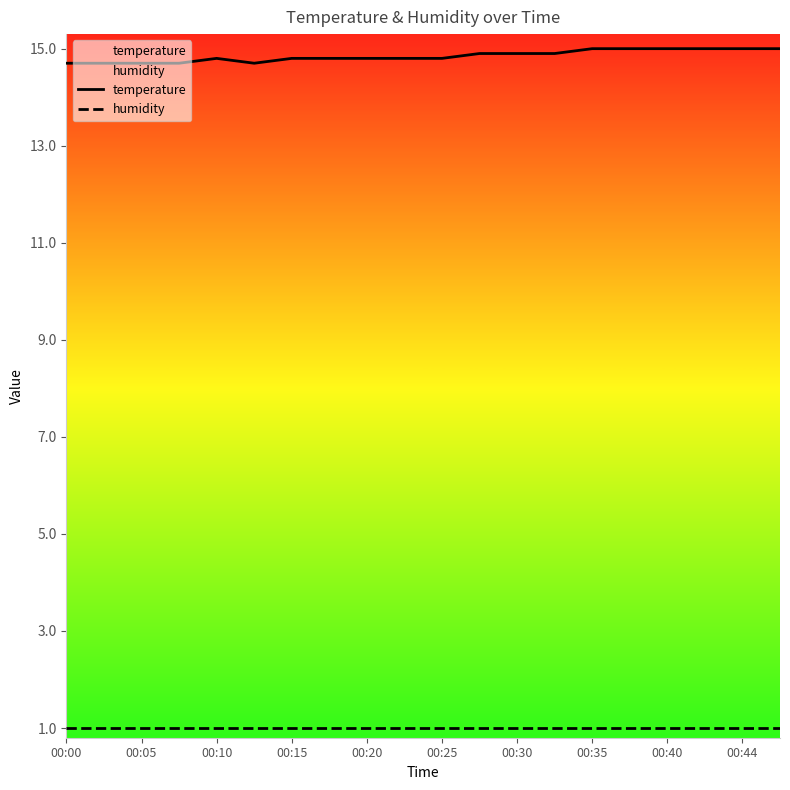

Which series has the largest total across all categories?

temperature